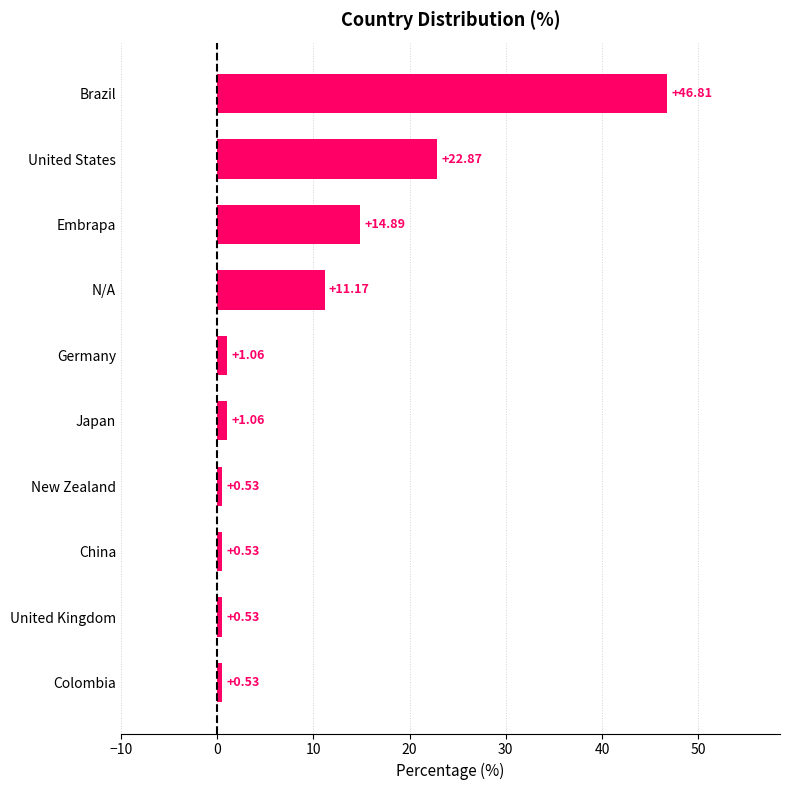

Does the chart contain any negative values?

No